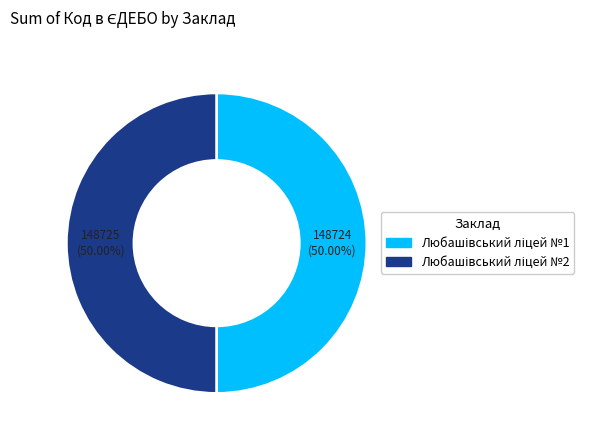

What portion of the pie excludes Любашівський ліцей №2?

50.0%